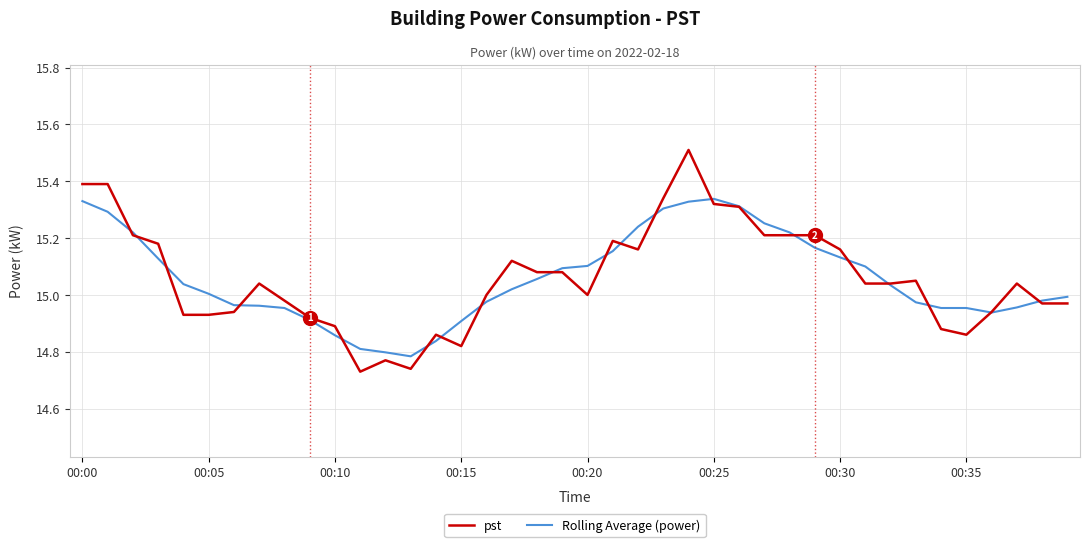

True or false: Rolling Average (power) and pst cross at least once.

True